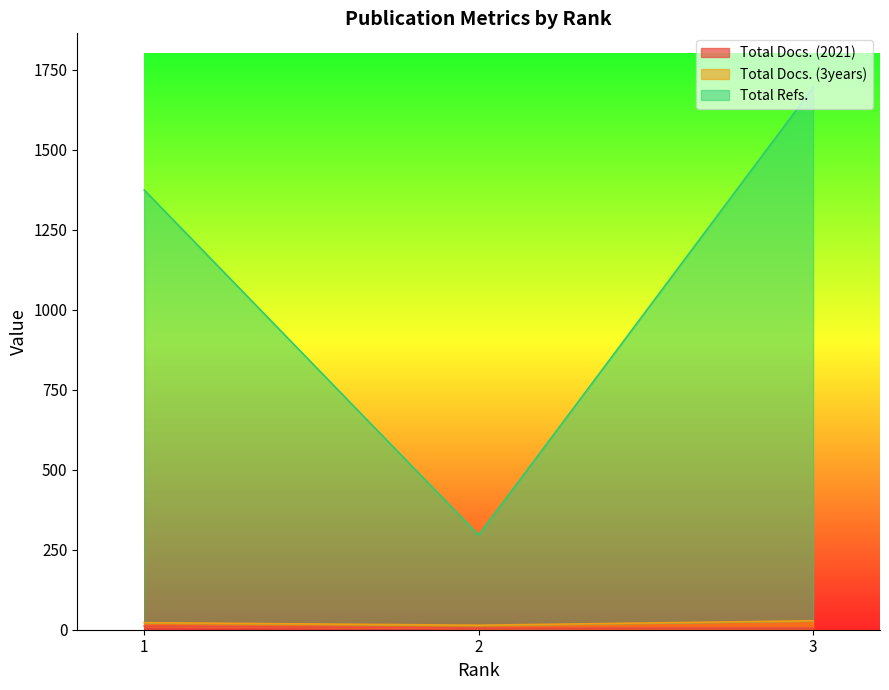

What is the difference between the maximum and minimum values in the Total Docs. (2021) series?

6